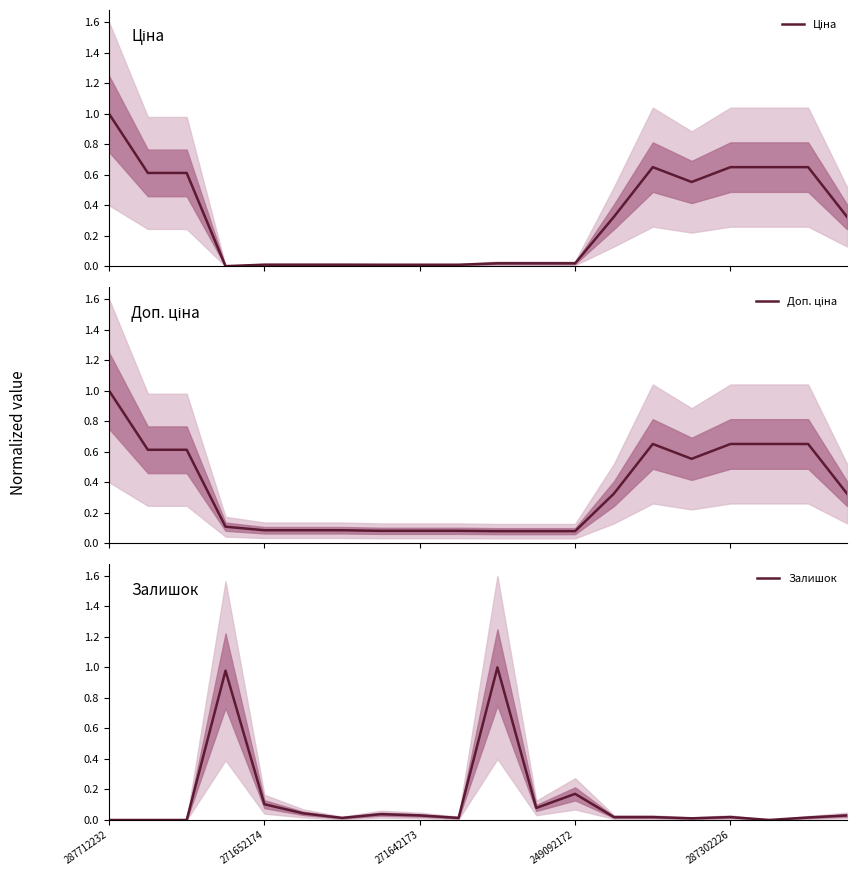

Between 287712232 and 11, which series saw the biggest shift?

Ціна